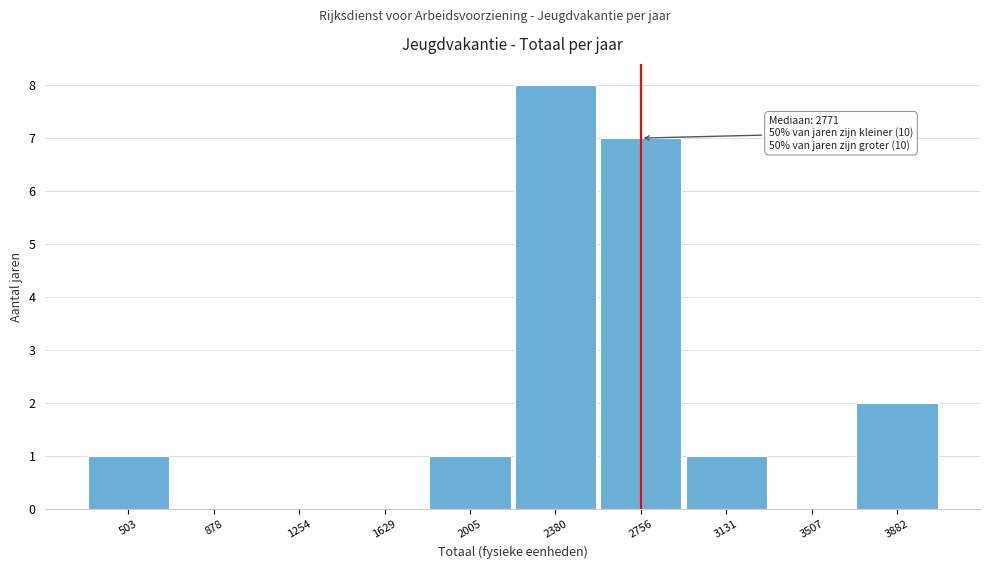

Reading left to right, list all the values displayed in this chart.

503=1	878=0	1254=0	1629=0	2005=1	2380=8	2756=7	3131=1	3507=0	3882=2